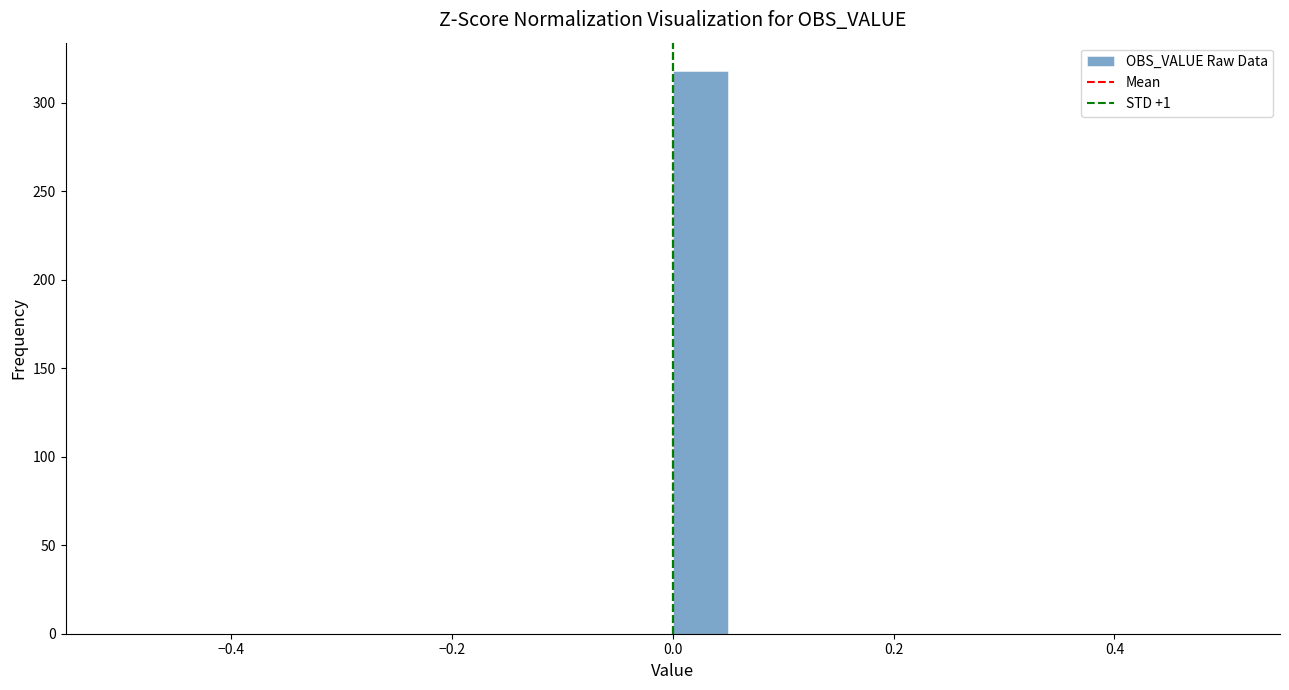

Read against the x-axis, roughly where is the centre of the tallest bar?

0.02